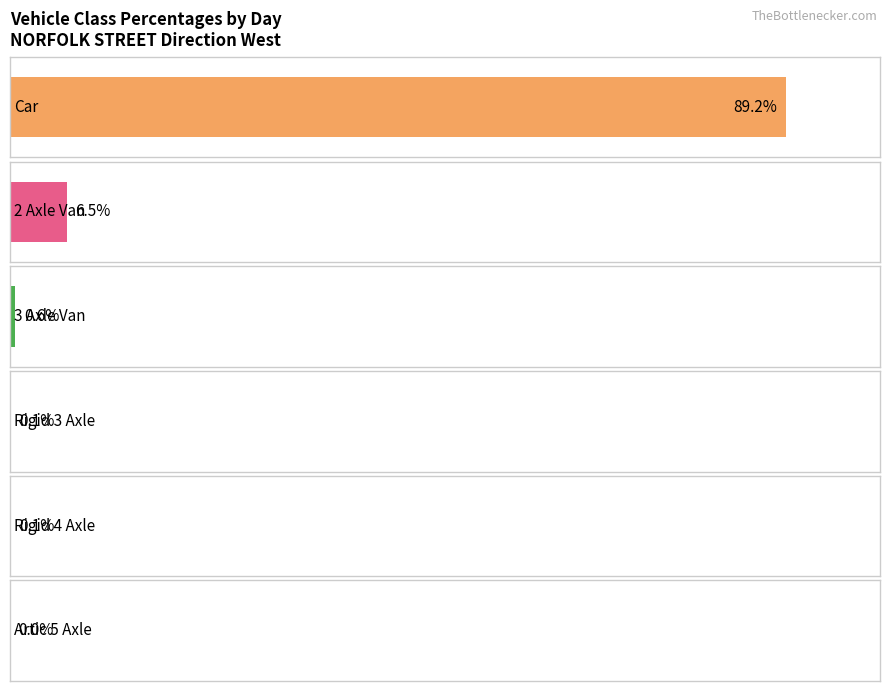

Is the value of Rigid 4 Axle at Tue greater than the value of Car at Thu?

No